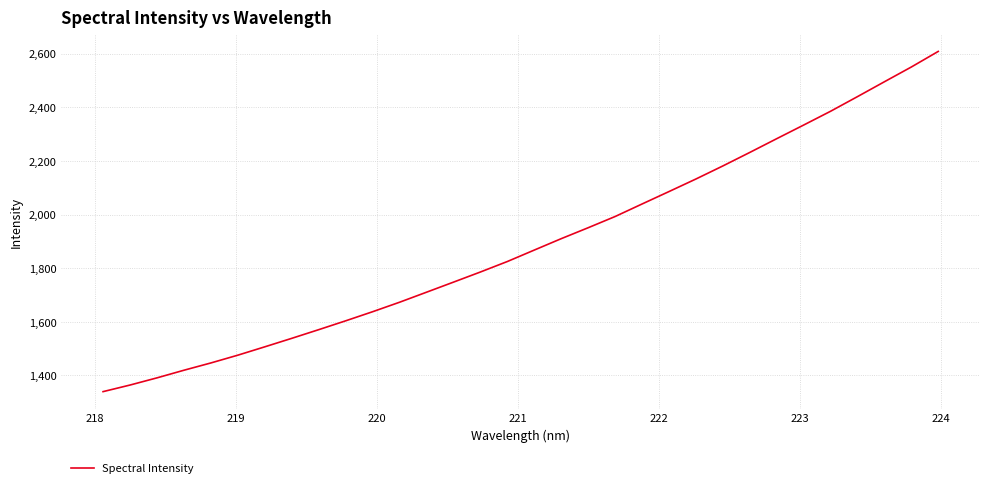

What is the minimum value shown in the chart?

1339.6